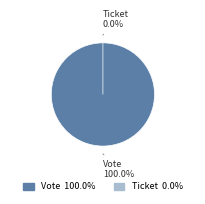

To the nearest percent, what is the difference between the largest and smallest slice percentages?

100%